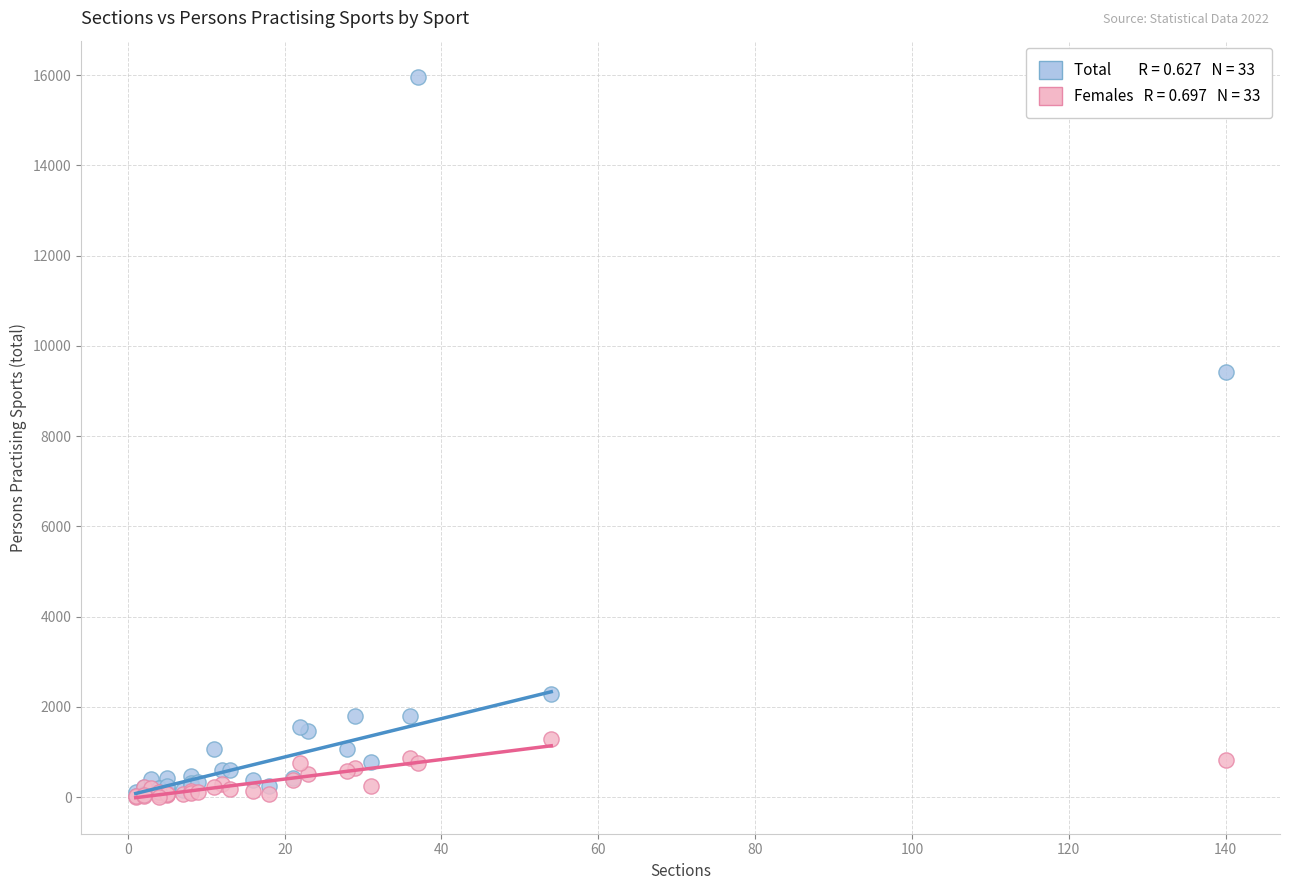

Across all series, what Y value is closest to 7983?

9422